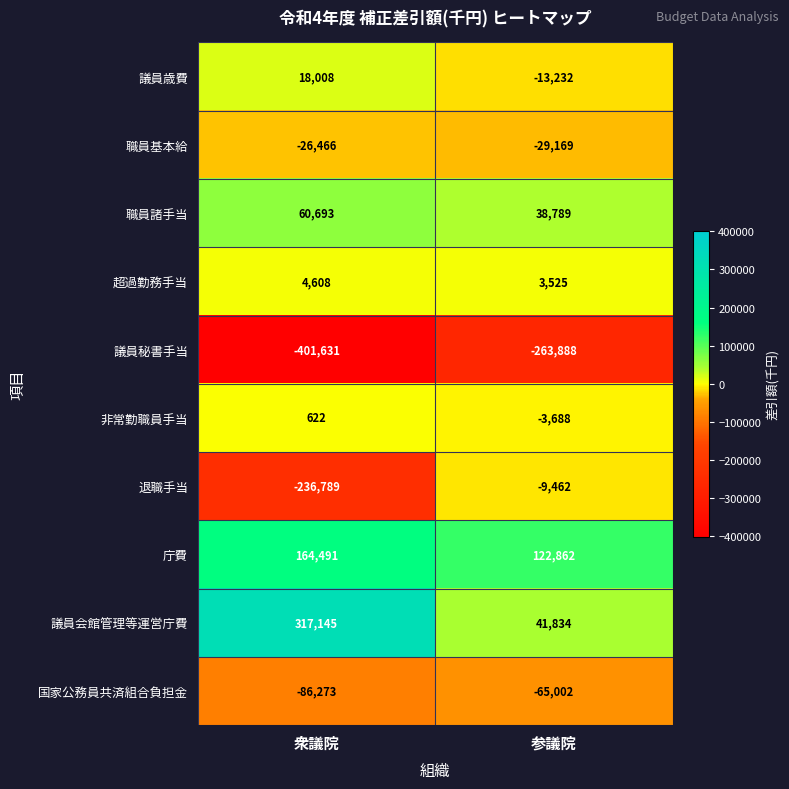

Reading left to right, extract all data points from this chart.

議員歳費: 18008	-13232
職員基本給: -26466	-29169
職員諸手当: 60693	38789
超過勤務手当: 4608	3525
議員秘書手当: -401631	-263888
非常勤職員手当: 622	-3688
退職手当: -236789	-9462
庁費: 164491	122862
議員会館管理等運営庁費: 317145	41834
国家公務員共済組合負担金: -86273	-65002